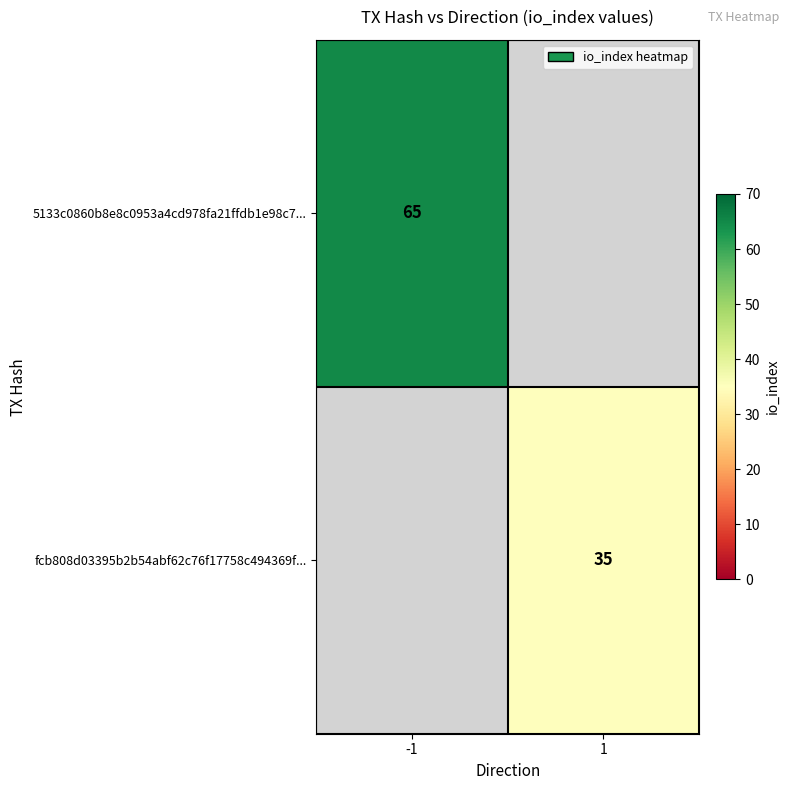

True or false: 5133c0860b8e8c0953a4cd978fa21ffdb1e98c7... has a value of 99 at -1.

False